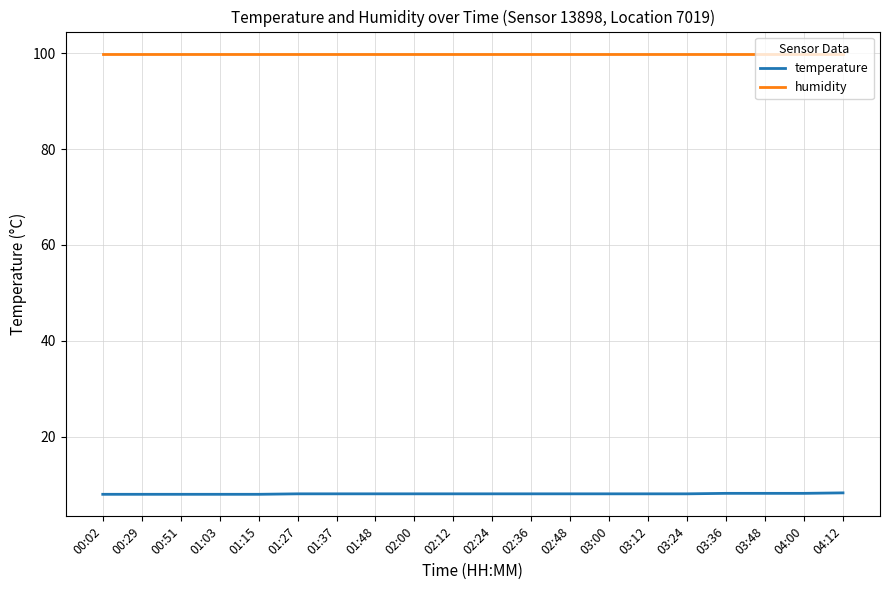

How many lines are shown in the chart?

2